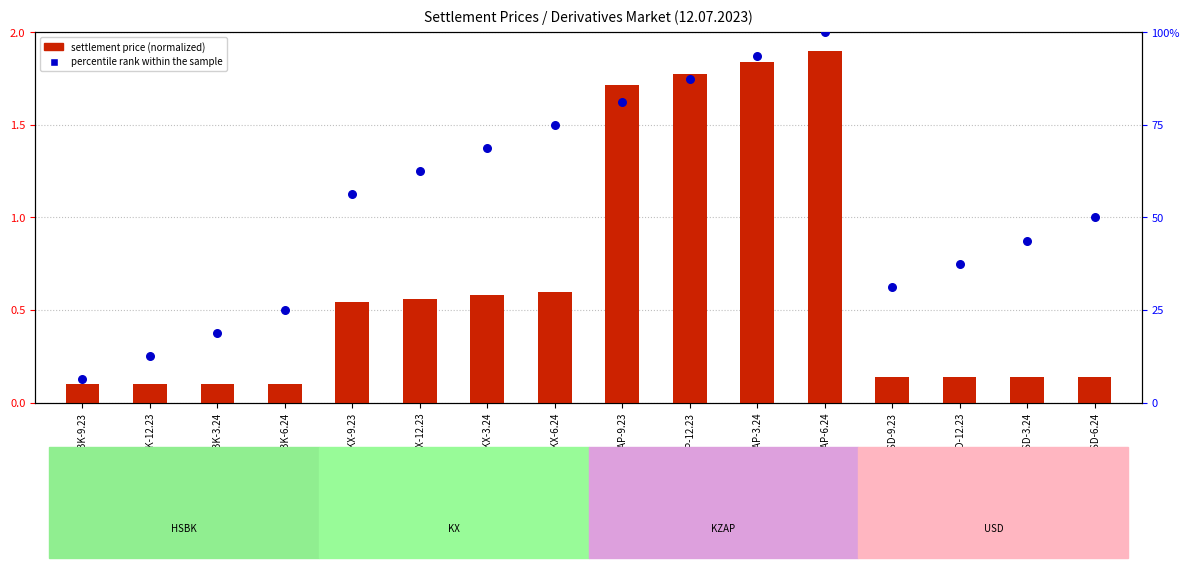

What are all the series names shown in the legend?

settlement price (normalized), percentile rank within the sample